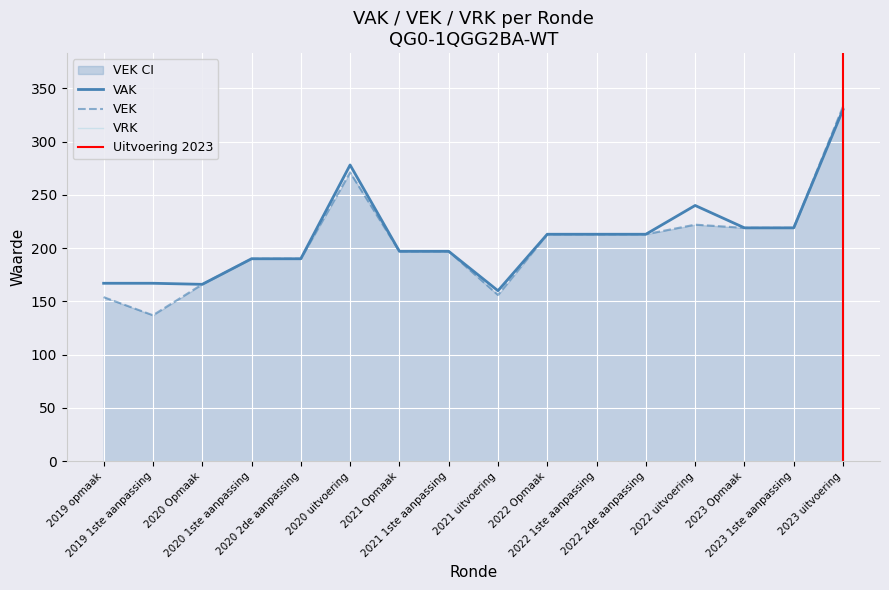

Is it true that the value at 2021 uitvoering is 205?

False